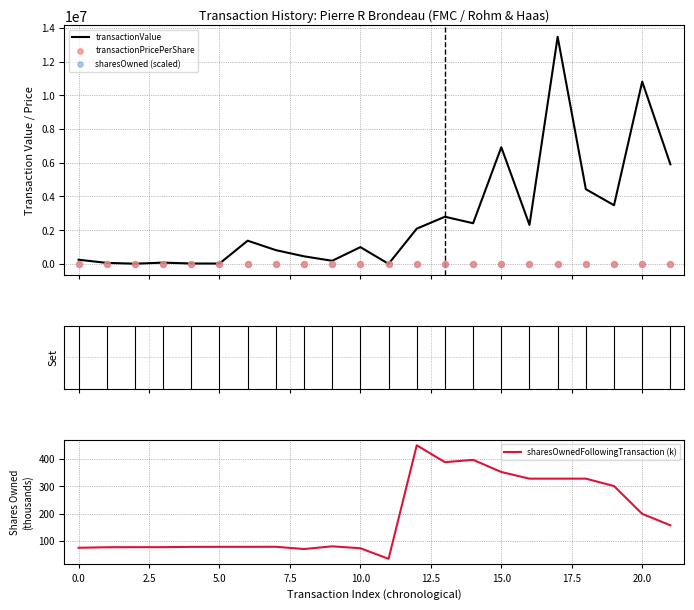

Which series contains the highest Y value?

transactionValue